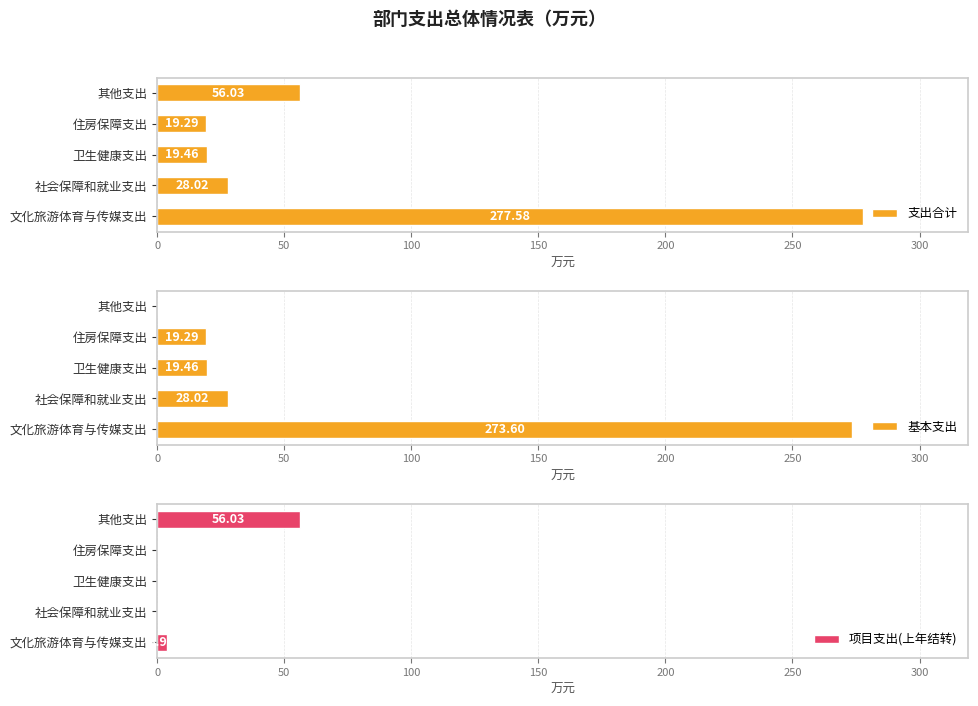

What is the difference between the 基本支出 values at 卫生健康支出 and 住房保障支出?

0.2